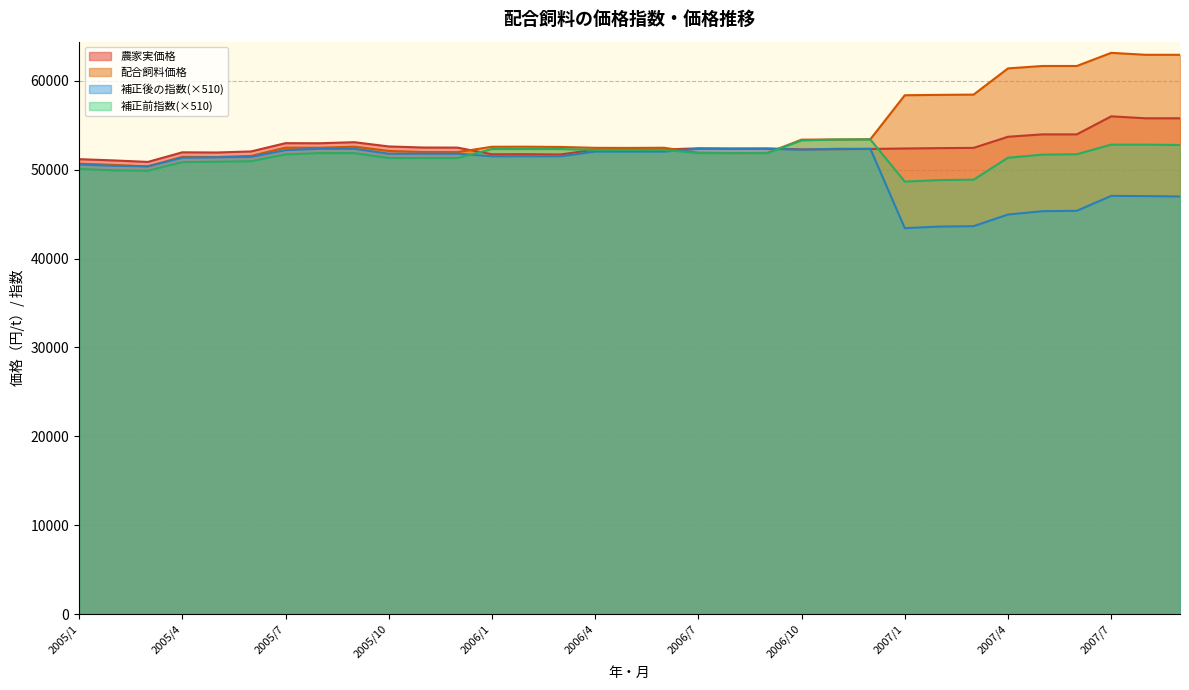

Which has a higher value, 2006/12 or 2007/3?

2006/12